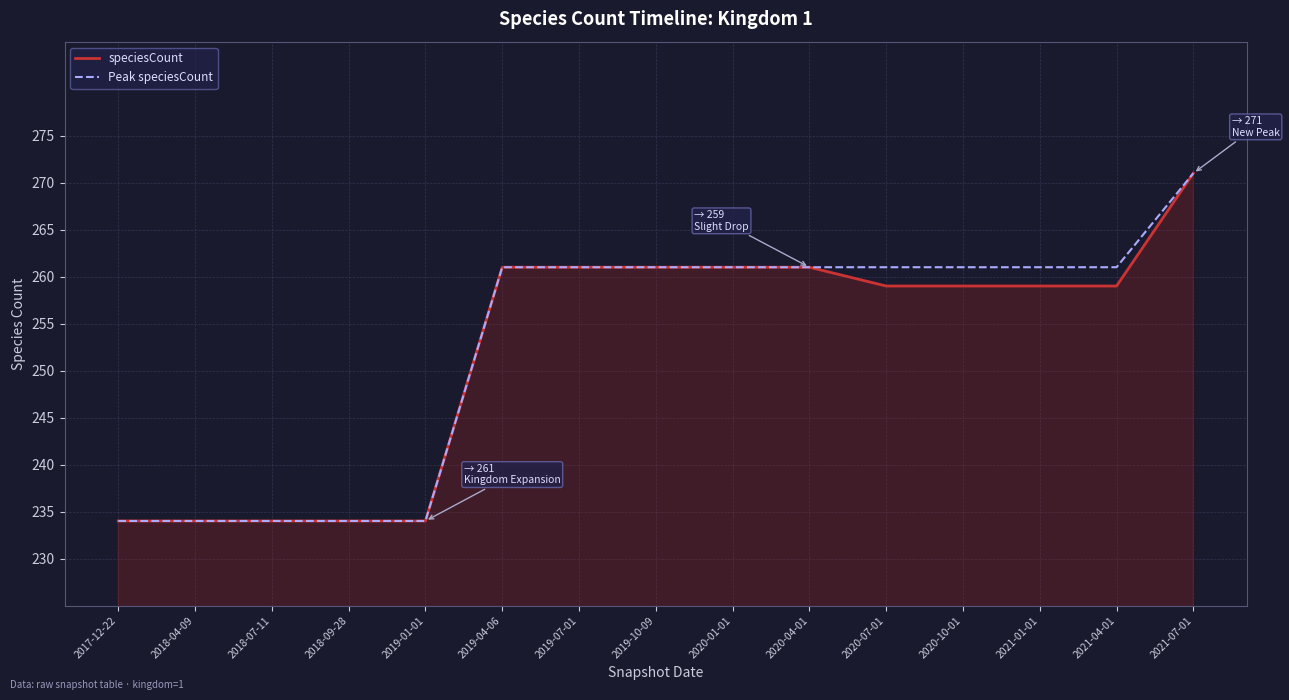

Rank the series by their average value, from highest to lowest.

Peak speciesCount, speciesCount